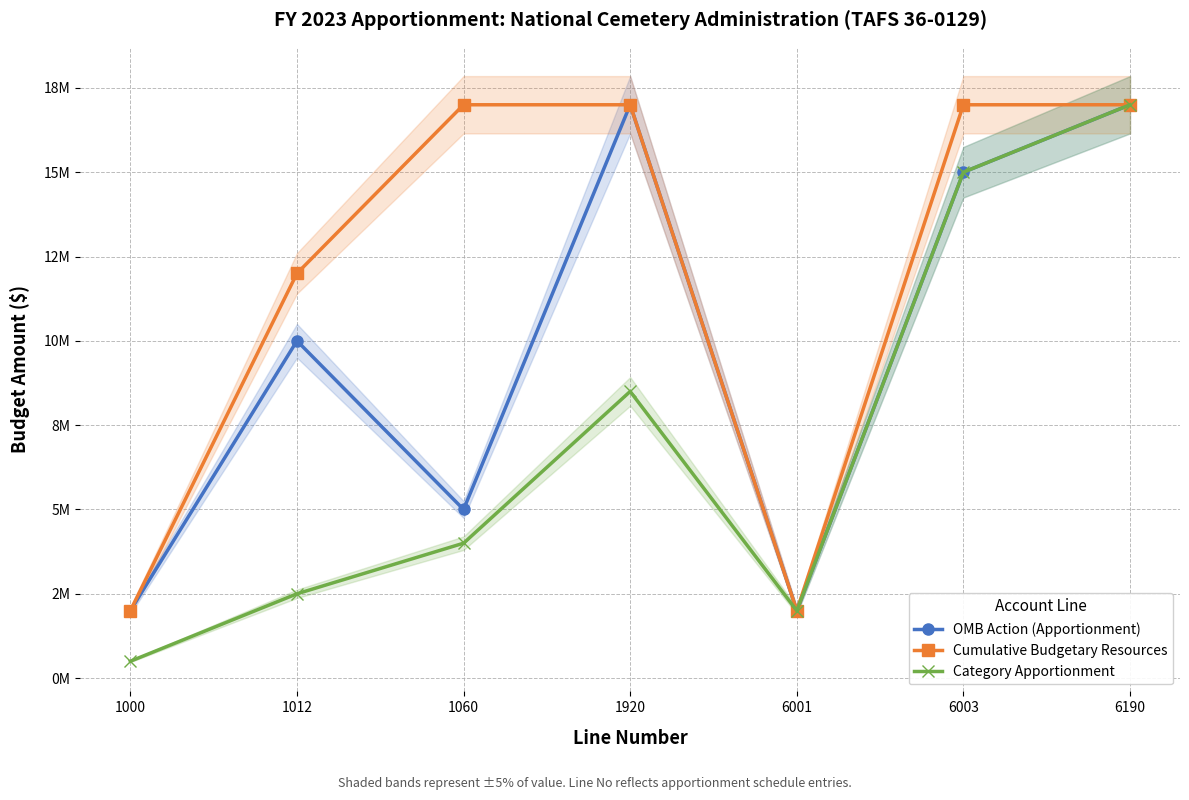

List the series in order of their overall mean, highest first.

Cumulative Budgetary Resources, OMB Action (Apportionment), Category Apportionment